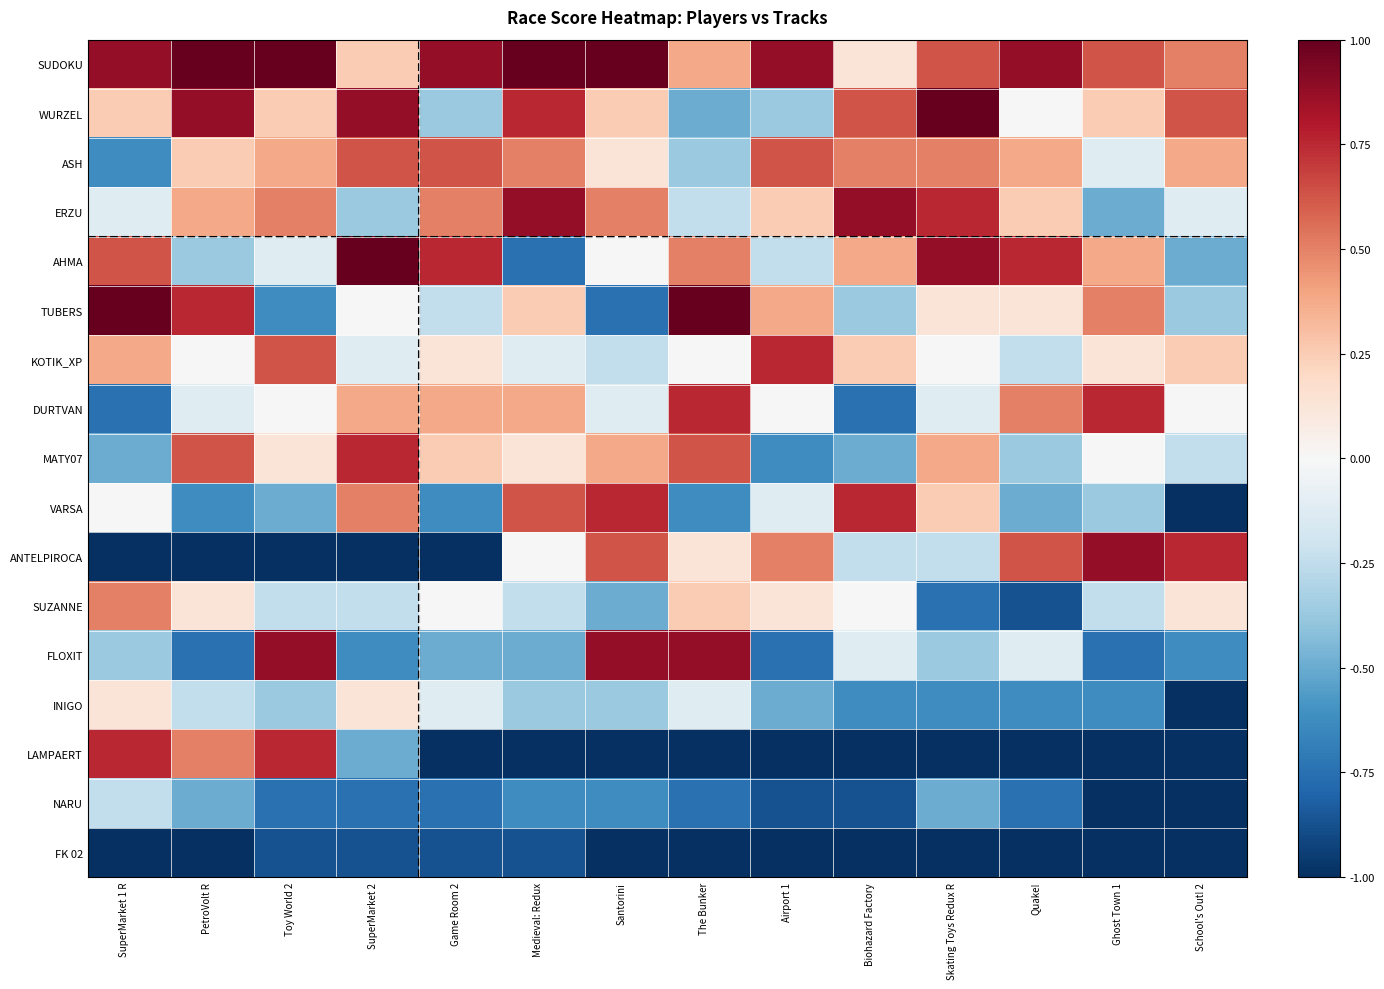

How many categories are shown in the chart?

14